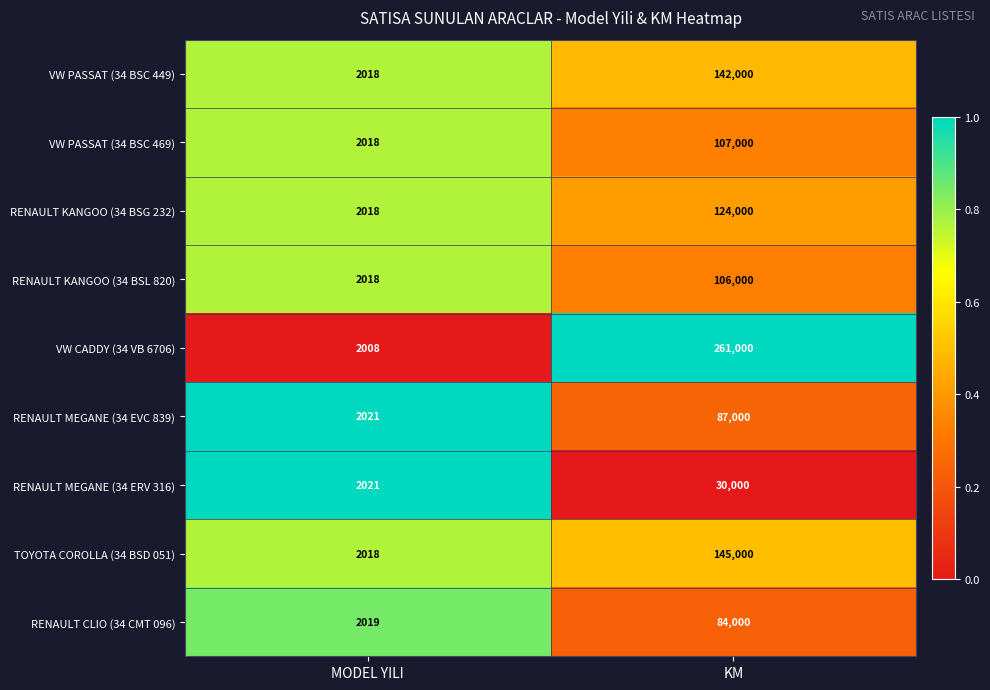

What is the sum of all VW PASSAT (34 BSC 449) values?

144018